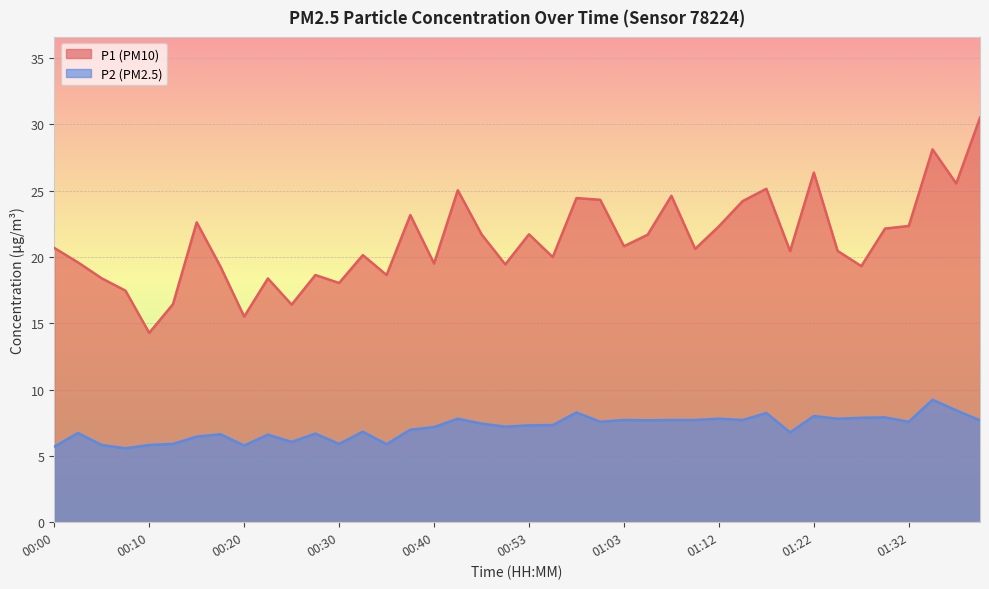

Between 00:20 and 00:18, which is larger?

00:18